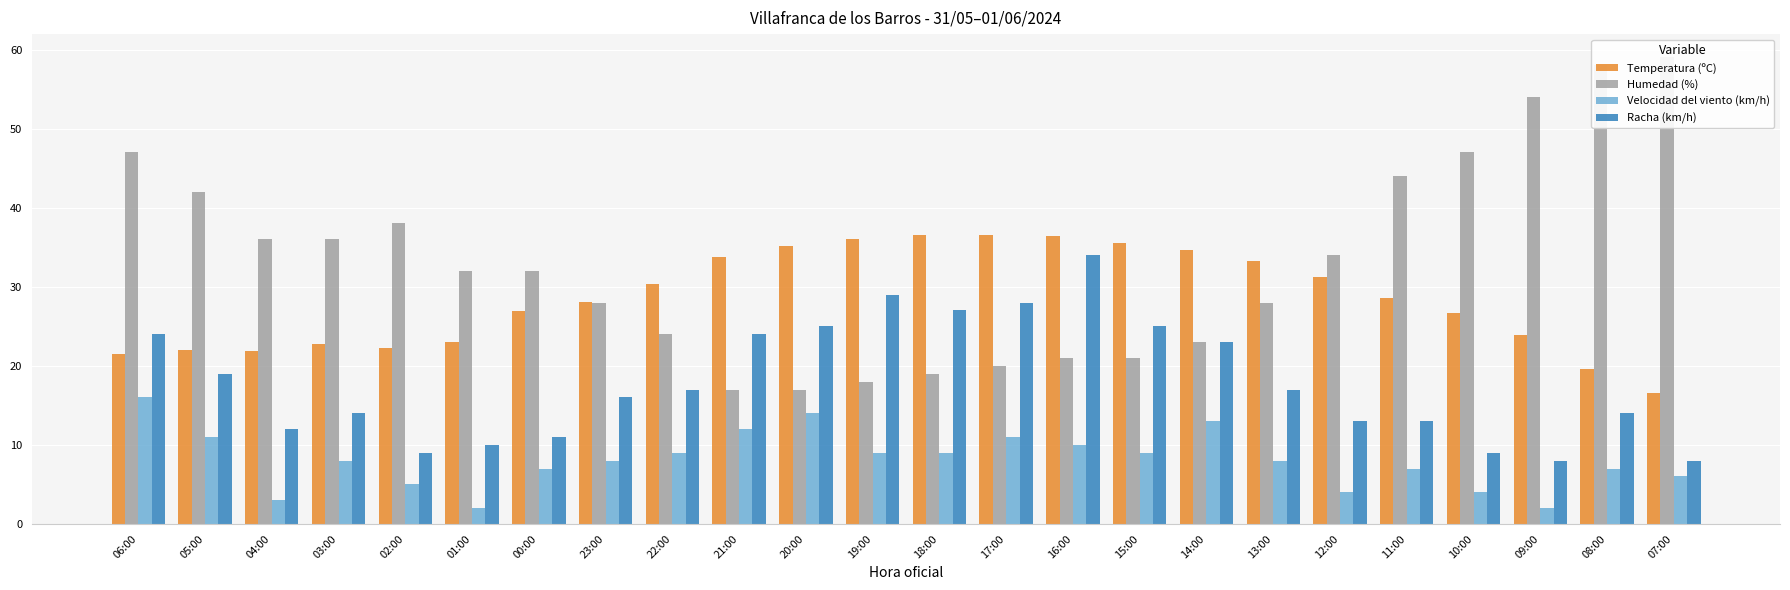

Is it true that Velocidad del viento (km/h) equals 8.0 at 03:00?

True